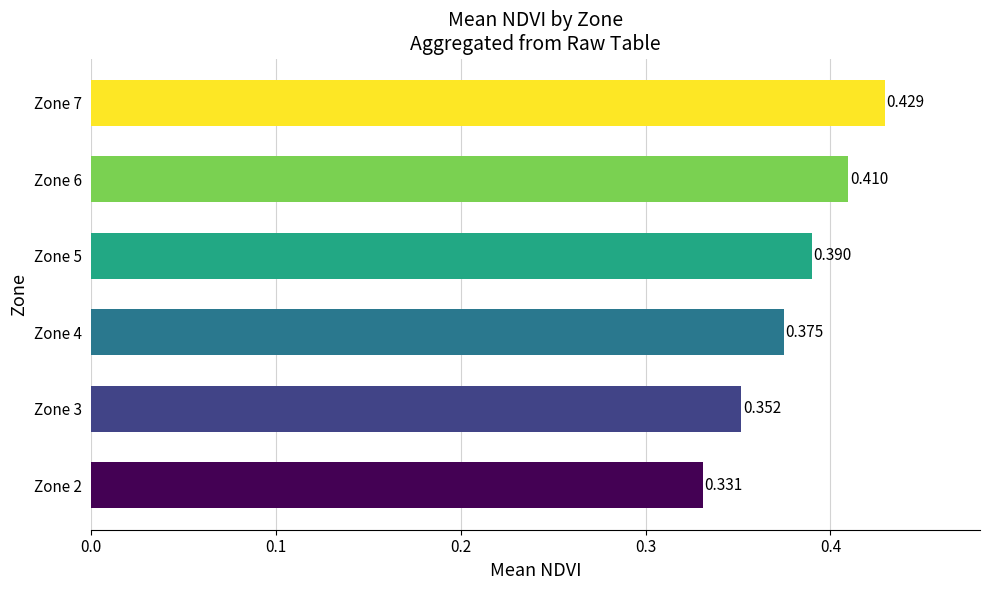

Count the number of data series in this chart.

1